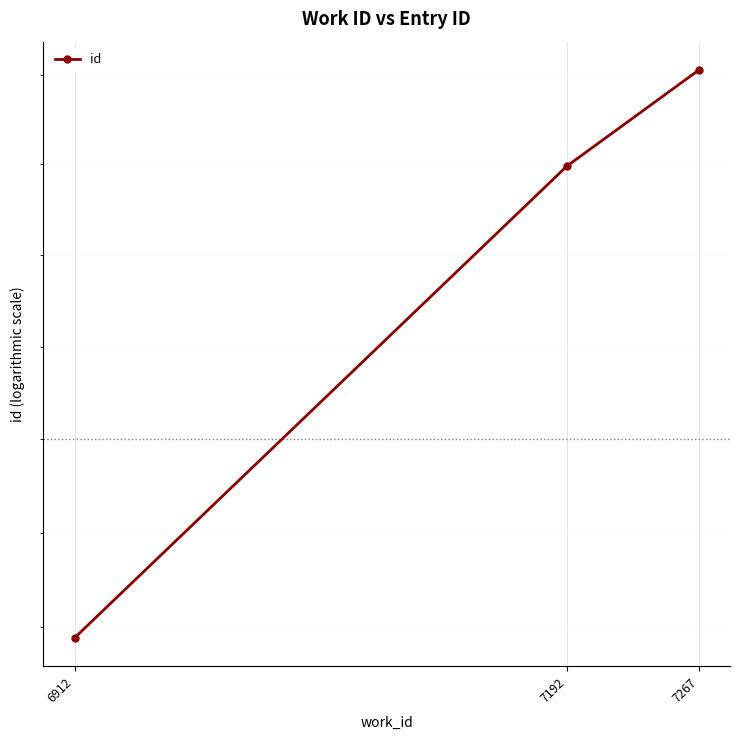

What is the smallest value displayed?

18578